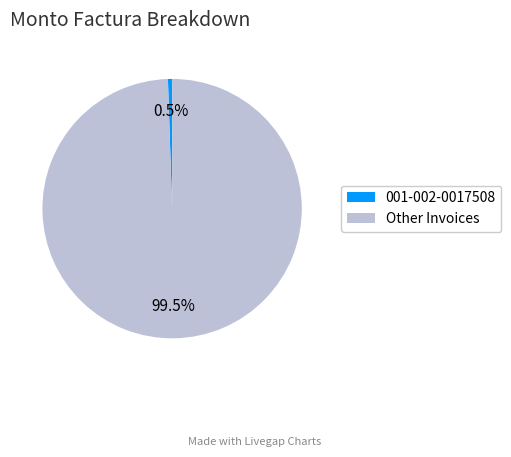

Rank the categories by value from lowest to highest.

001-002-0017508, Other Invoices